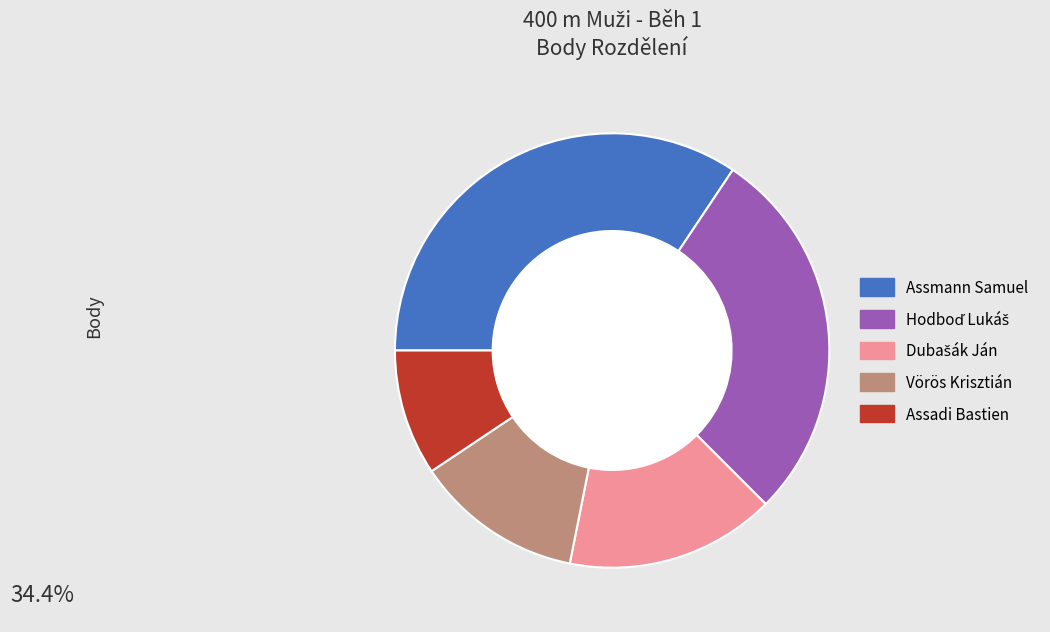

Between Vörös Krisztián and Assadi Bastien, which is larger?

Vörös Krisztián